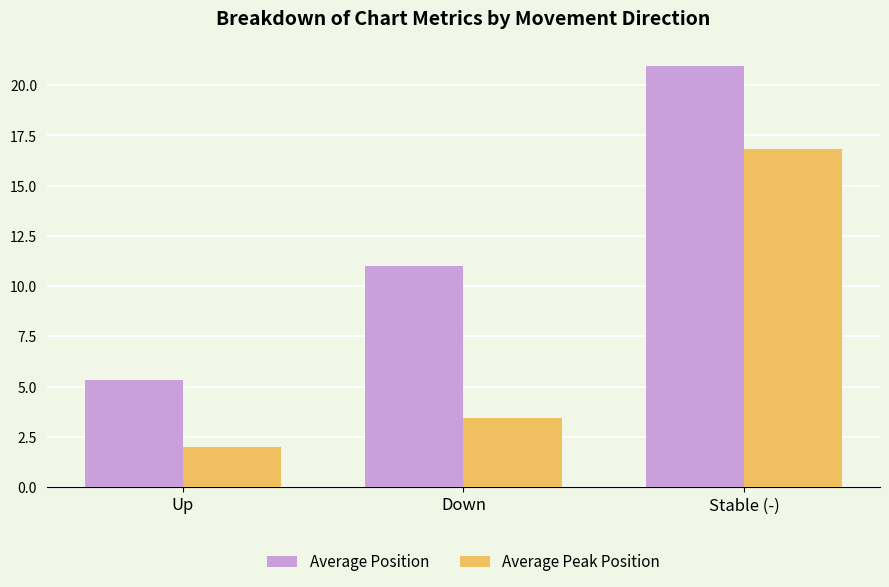

Which category has the highest value in the Average Peak Position series?

Stable (-)